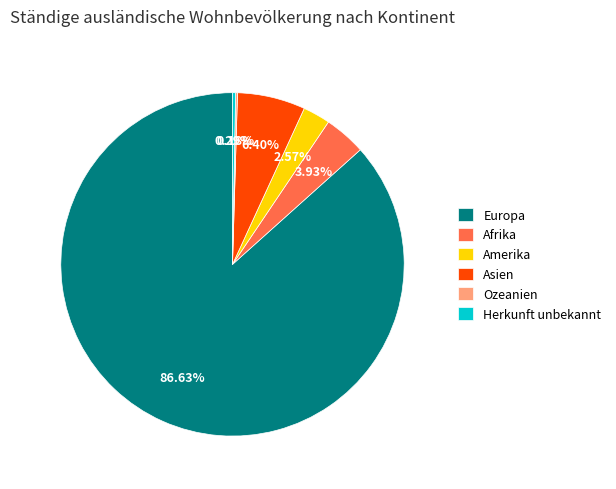

Which slice is the largest?

Europa